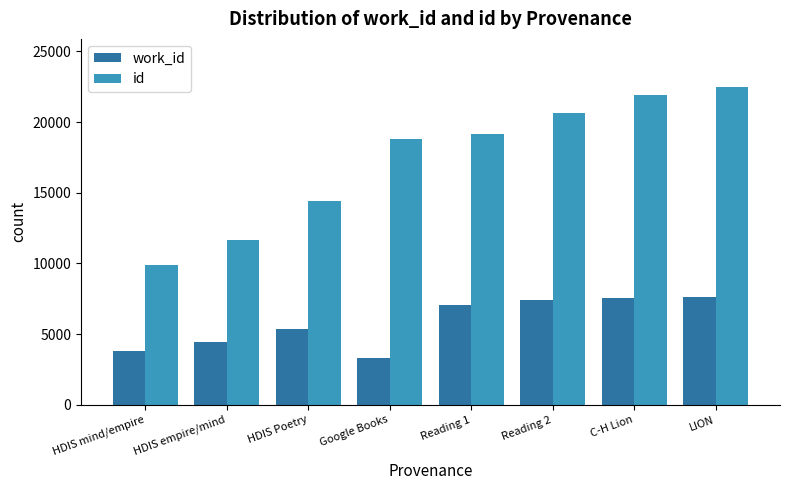

List the labels in order of id value, largest first.

LION, C-H Lion, Reading 2, Reading 1, Google Books, HDIS Poetry, HDIS empire/mind, HDIS mind/empire